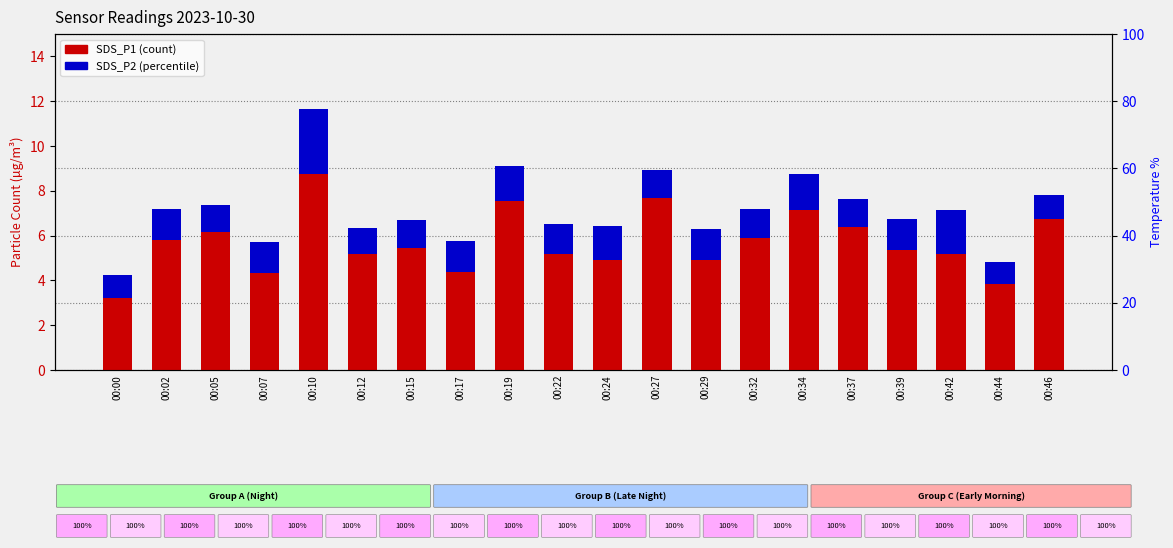

Which series has the largest total across all categories?

SDS_P1